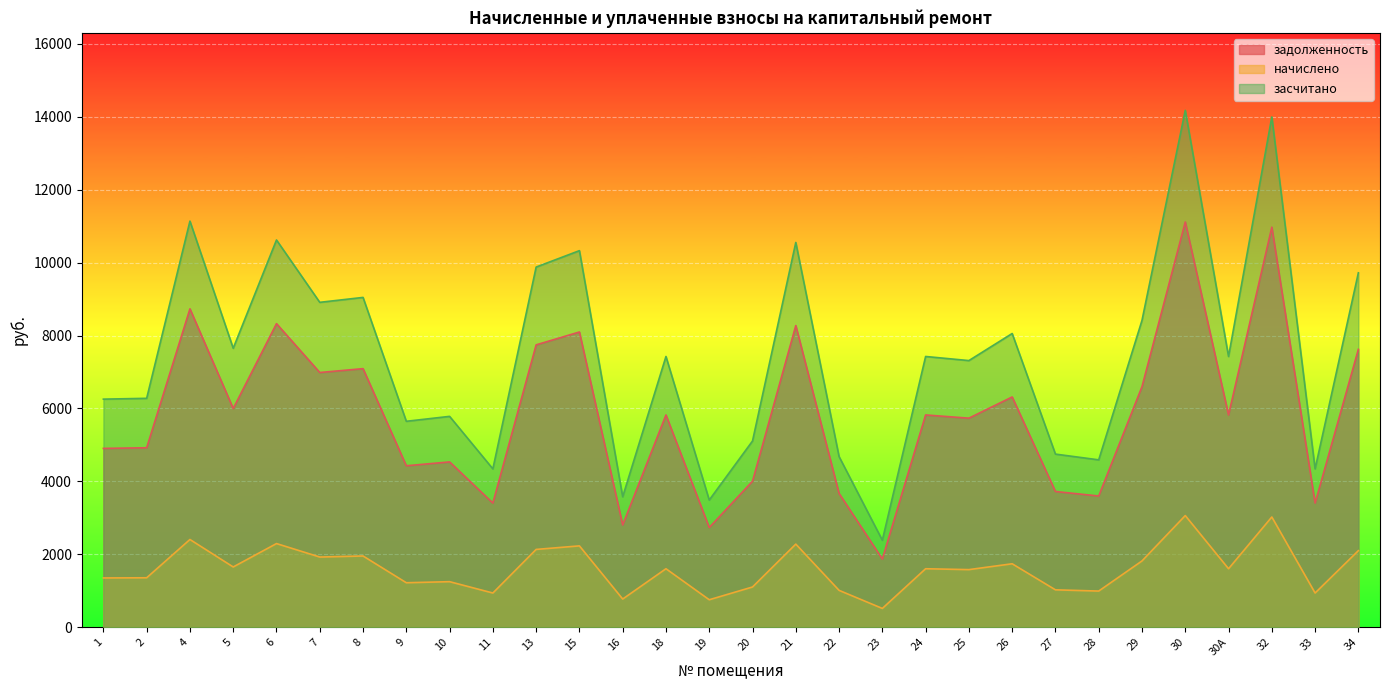

At which label does задолженность reach its peak?

30